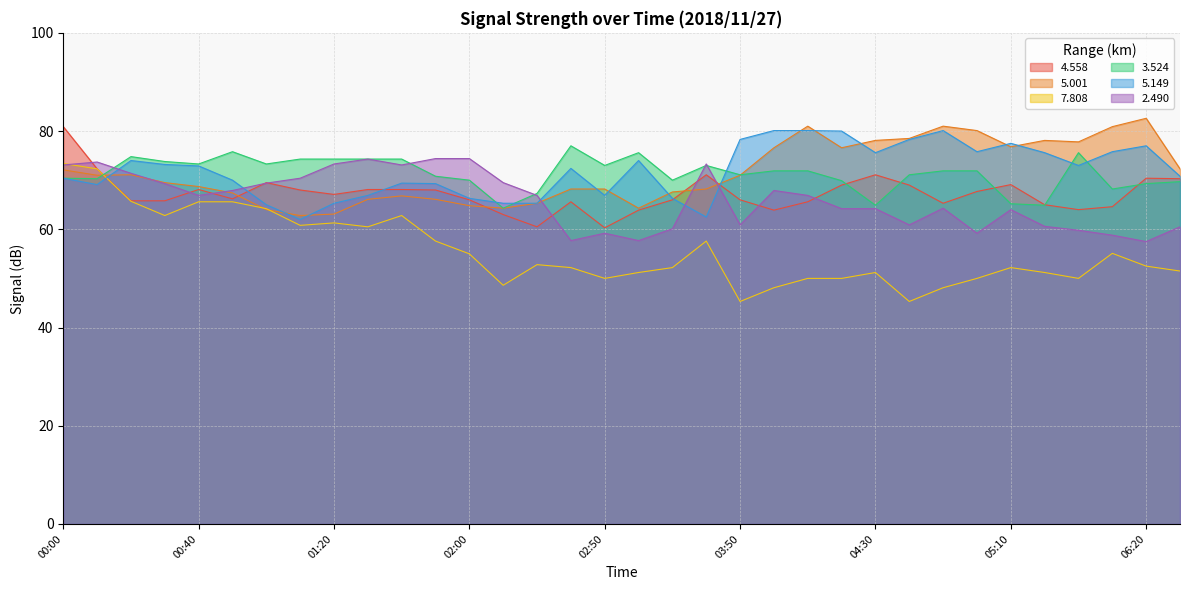

Rank the categories by   5.001 value from highest to lowest.

06:20, 04:10, 04:50, 05:40, 05:00, 04:40, 04:30, 05:20, 05:30, 05:10, 04:00, 04:20, 06:30, 00:00, 00:20, 00:10, 03:50, 00:30, 00:40, 02:40, 02:50, 03:20, 03:10, 00:50, 01:40, 01:30, 01:50, 02:30, 02:00, 02:10, 03:00, 01:00, 01:20, 01:10